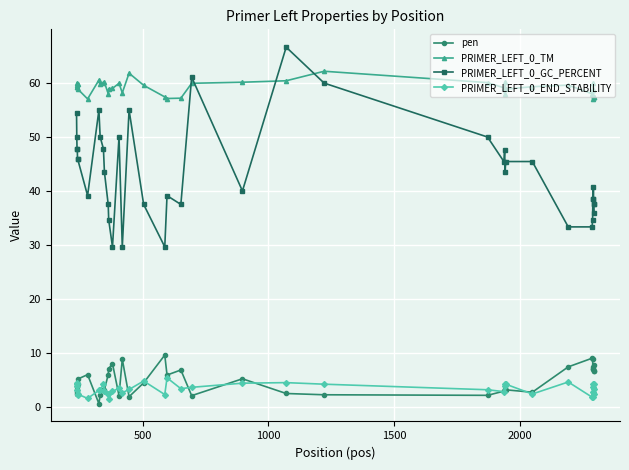

What is the value of the PRIMER_LEFT_0_GC_PERCENT point at the 16th from the left?

29.6